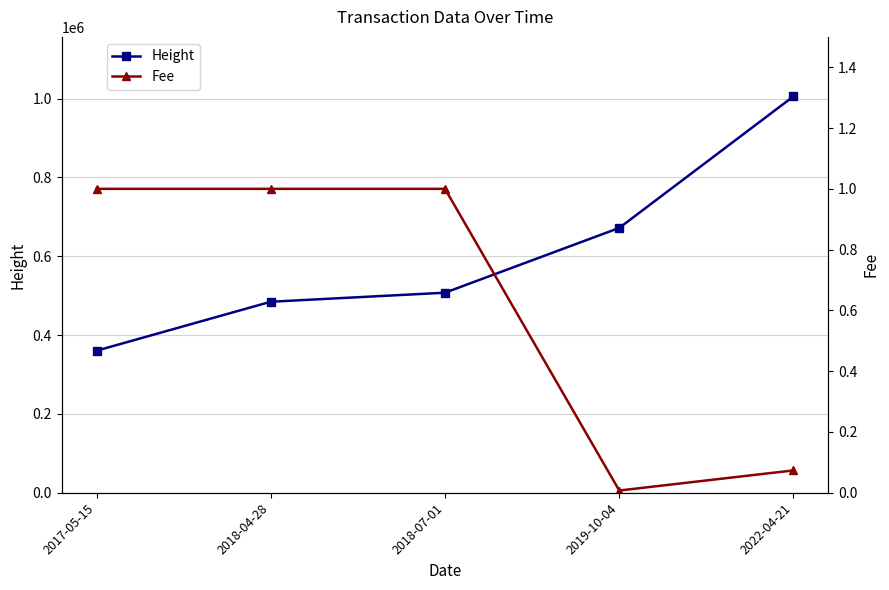

Is the value of Height at 2018-04-28 greater than the value of Fee at 2018-07-01?

Yes